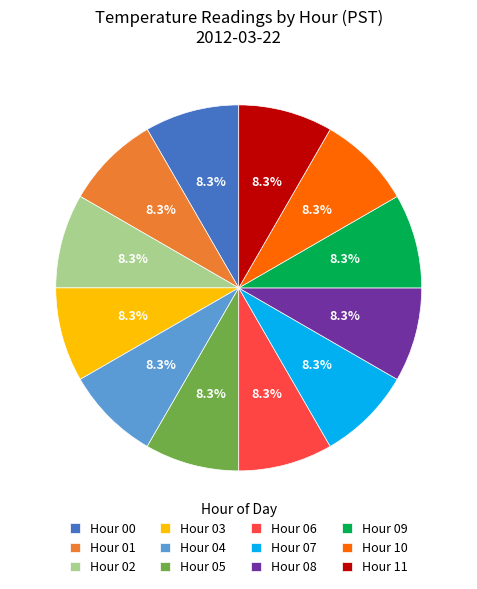

Combined, what portion of the pie is Hour 07 and Hour 09?

16.7%